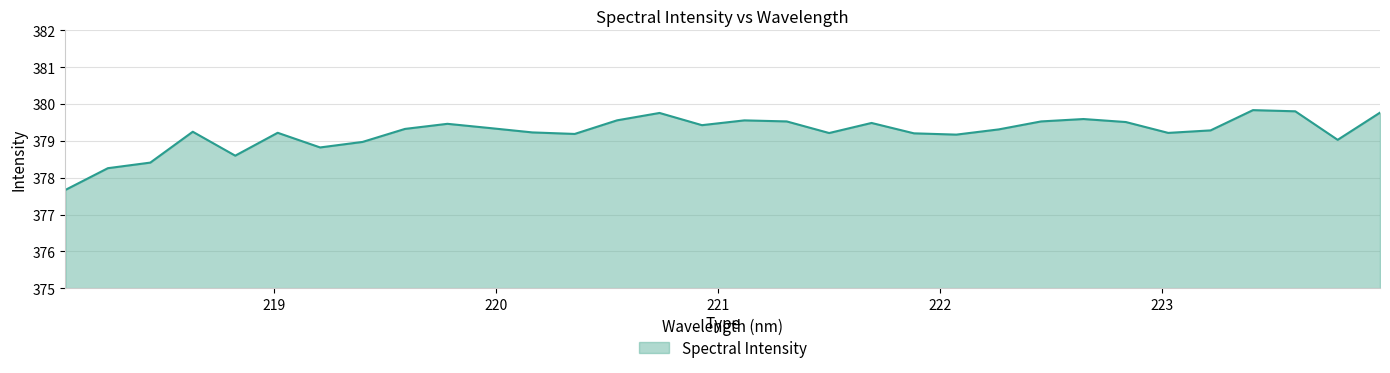

How many values are below 379?

6